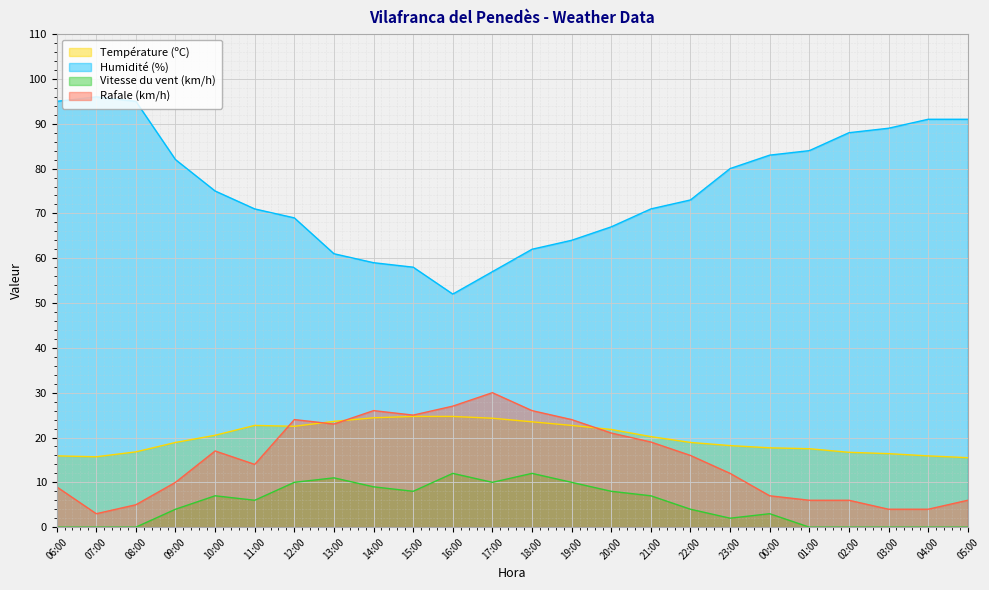

True or false: Vitesse du vent (km/h) and Rafale (km/h) intersect in this chart.

False